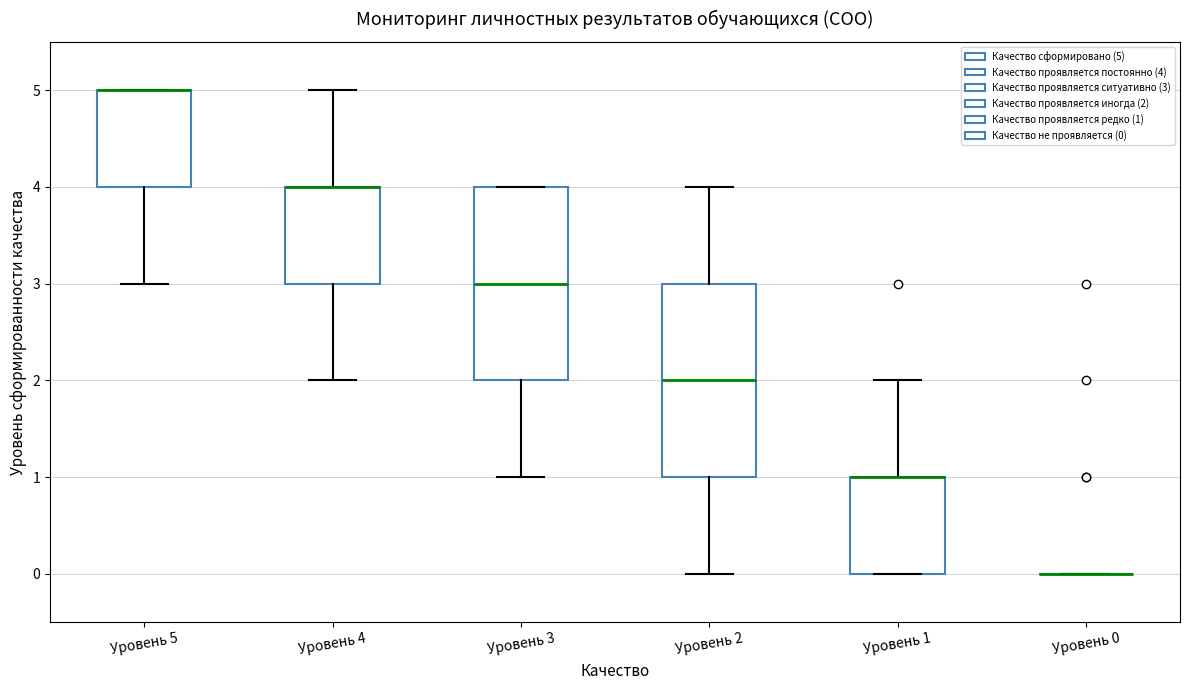

Reading left to right, read every box against the y-axis: the position of its median line, the range the box covers, and the ends of its whiskers. The values are not printed on the chart, so give them approximately, as read against the axis.

Уровень 5: median 5 (drawn on the box's upper edge), box 4 to 5, whiskers 3 to 5
Уровень 4: median 4 (drawn on the box's upper edge), box 3 to 4, whiskers 2 to 5
Уровень 3: median 3, box 2 to 4, whiskers 1 to 4
Уровень 2: median 2, box 1 to 3, whiskers 0 to 4
Уровень 1: median 1 (drawn on the box's upper edge), box 0 to 1, whiskers 0 to 2
Уровень 0: box collapsed to a line at 0, whiskers 0 to 0